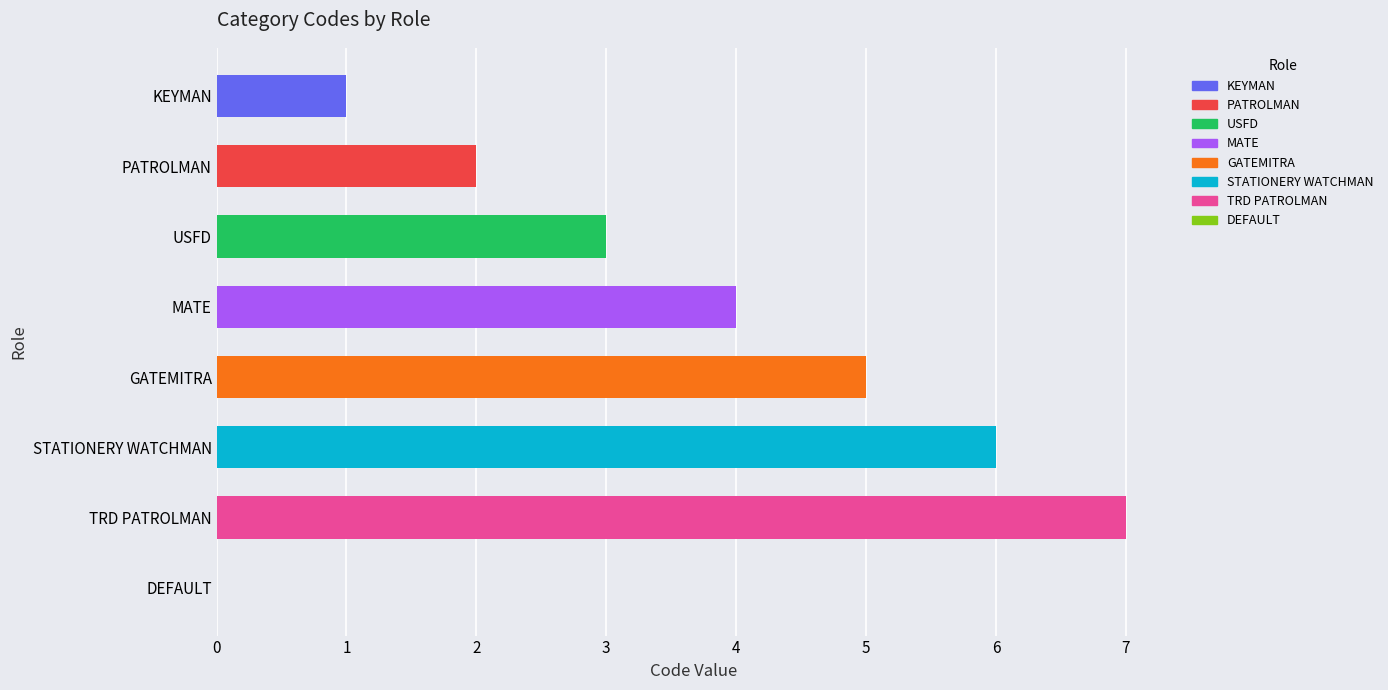

Reading bottom to top, extract all data points from this chart.

DEFAULT=0	TRD PATROLMAN=7	STATIONERY WATCHMAN=6	GATEMITRA=5	MATE=4	USFD=3	PATROLMAN=2	KEYMAN=1